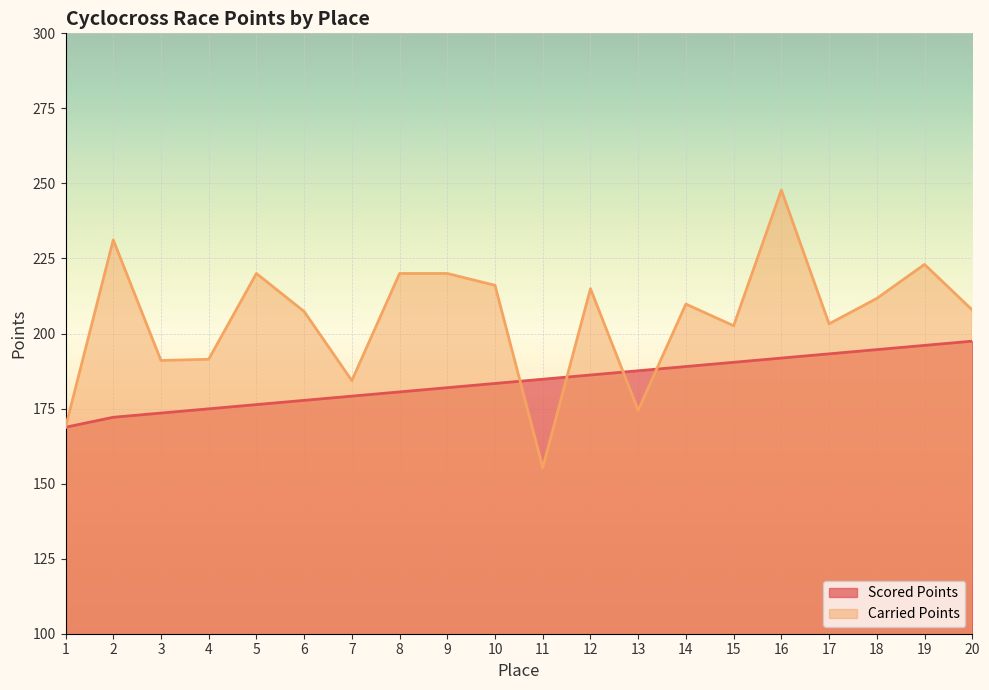

Where is Scored Points nearest to the value 183?

10